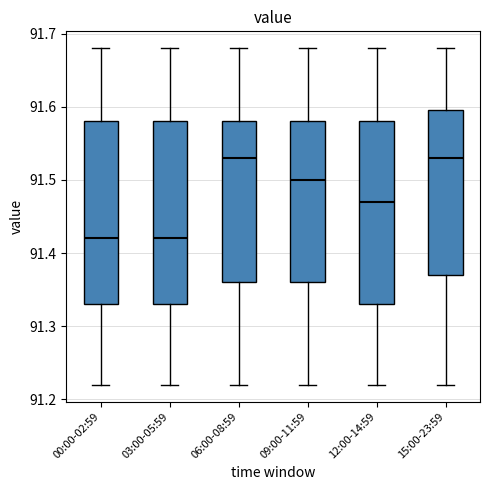

Reading left to right, transcribe this box plot: for each box, give where its median line is, the range the box spans, and where its two whiskers end, as read against the y-axis. The values are not printed on the chart, so give them approximately, as read against the axis.

00:00-02:59: median 91.42, box 91.33 to 91.58, whiskers 91.22 to 91.68
03:00-05:59: median 91.42, box 91.33 to 91.58, whiskers 91.22 to 91.68
06:00-08:59: median 91.53, box 91.36 to 91.58, whiskers 91.22 to 91.68
09:00-11:59: median 91.50, box 91.36 to 91.58, whiskers 91.22 to 91.68
12:00-14:59: median 91.47, box 91.33 to 91.58, whiskers 91.22 to 91.68
15:00-23:59: median 91.53, box 91.37 to 91.60, whiskers 91.22 to 91.68